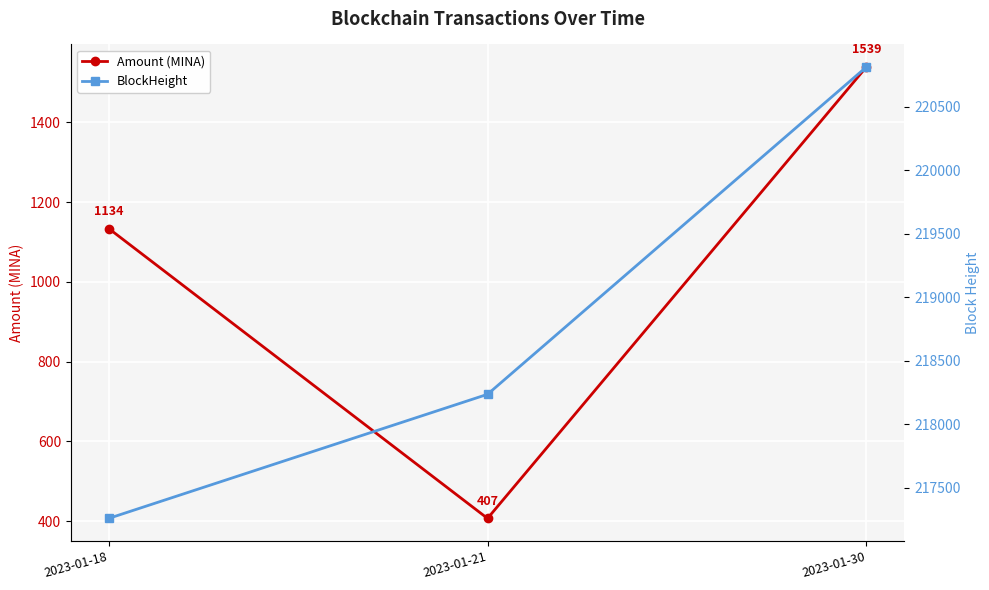

Is it true that Amount (MINA) equals 623 at 2023-01-21?

False